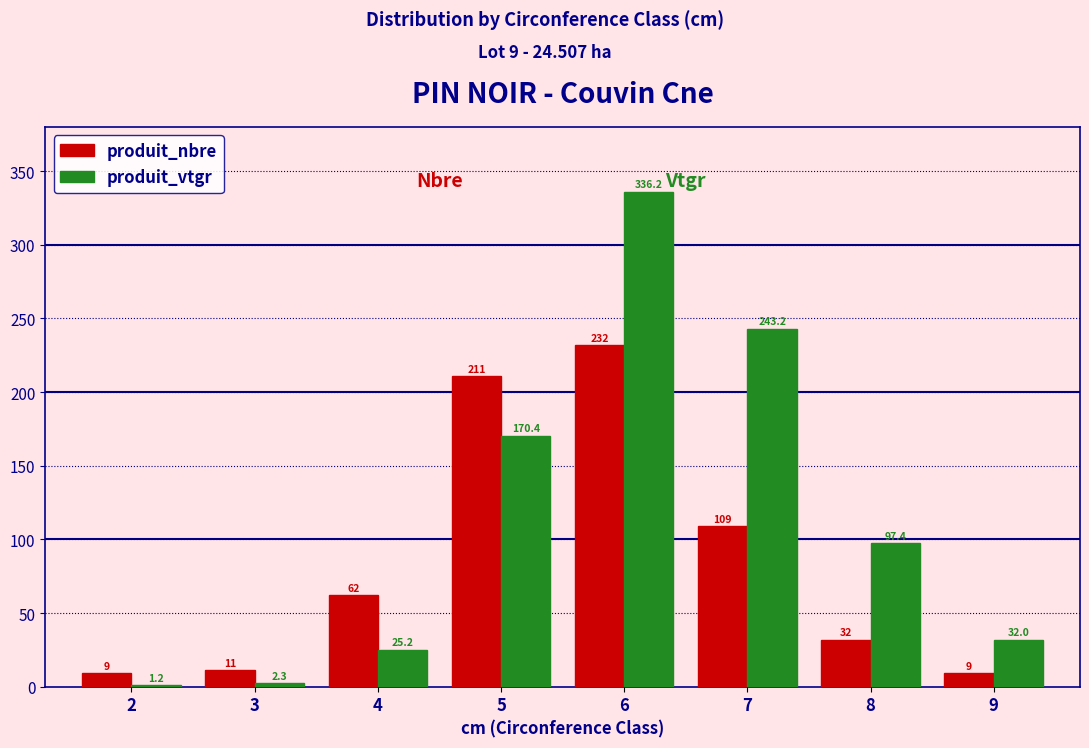

Reading left to right, extract all data points from this chart.

produit_nbre: 9.0	11.0	62.0	211.0	232.0	109.0	32.0	9.0
produit_vtgr: 1.2	2.3	25.2	170.4	336.2	243.2	97.4	32.0